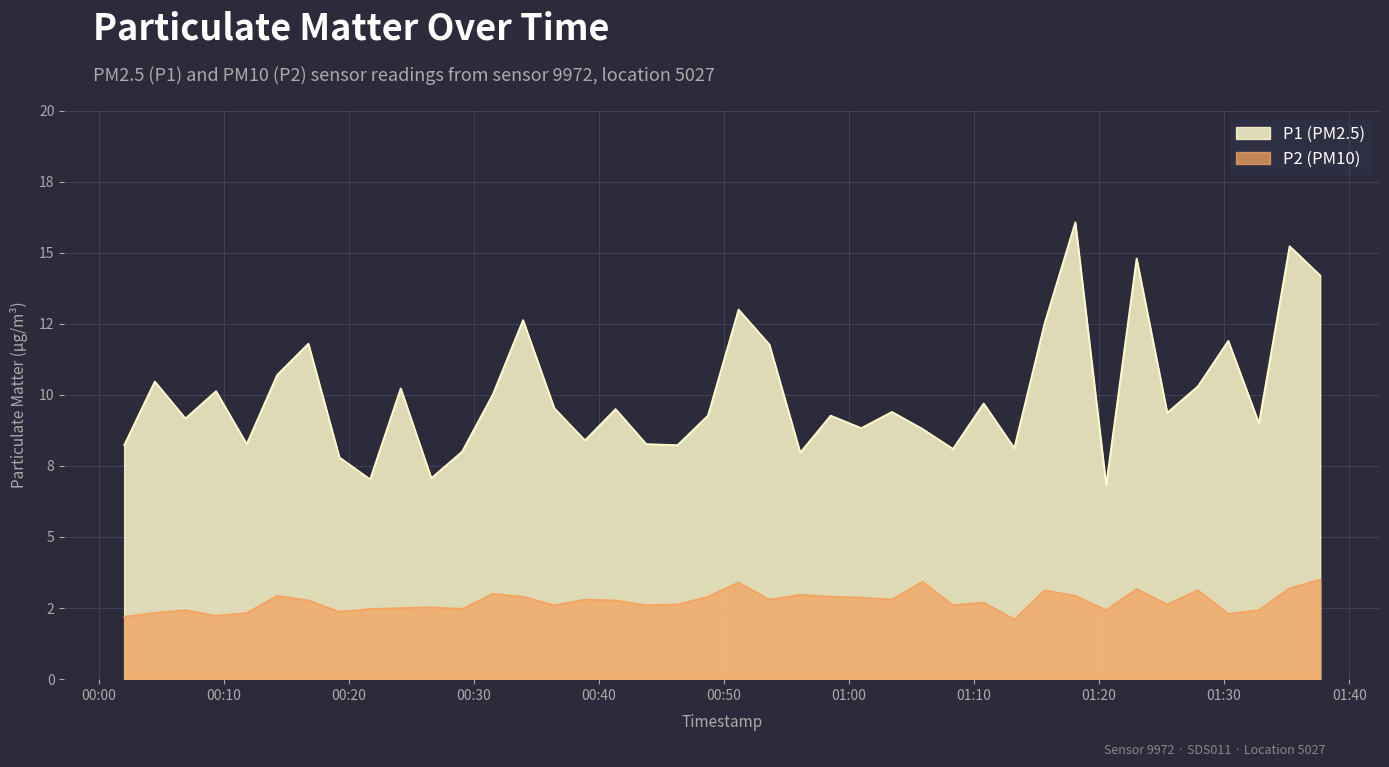

Which has a higher value, 2024-01-15T01:13:13 or 2024-01-15T00:56:06?

2024-01-15T01:13:13